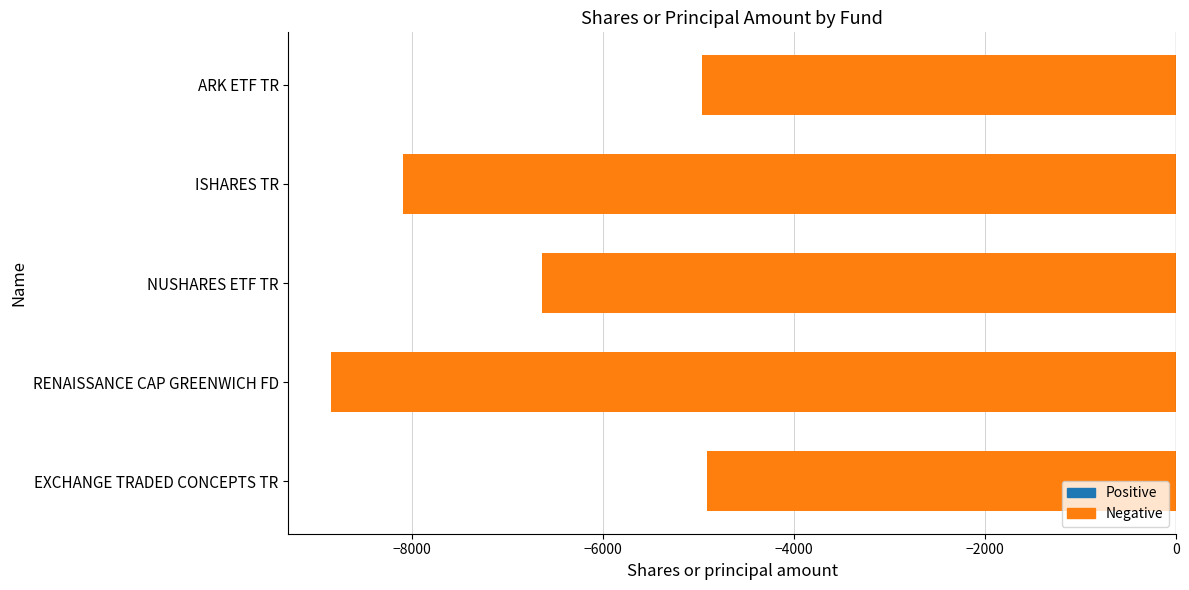

At which label is the value closest to -6885?

NUSHARES ETF TR